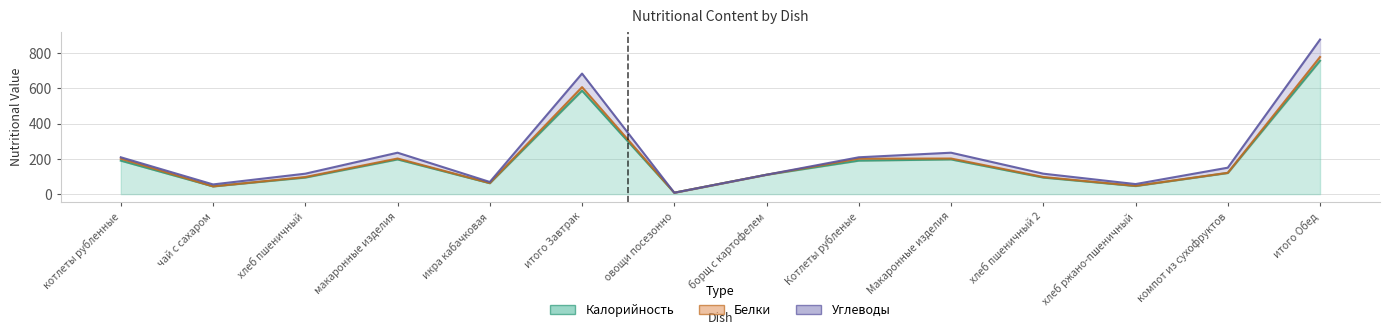

Which category has the highest value across all series?

итого Обед